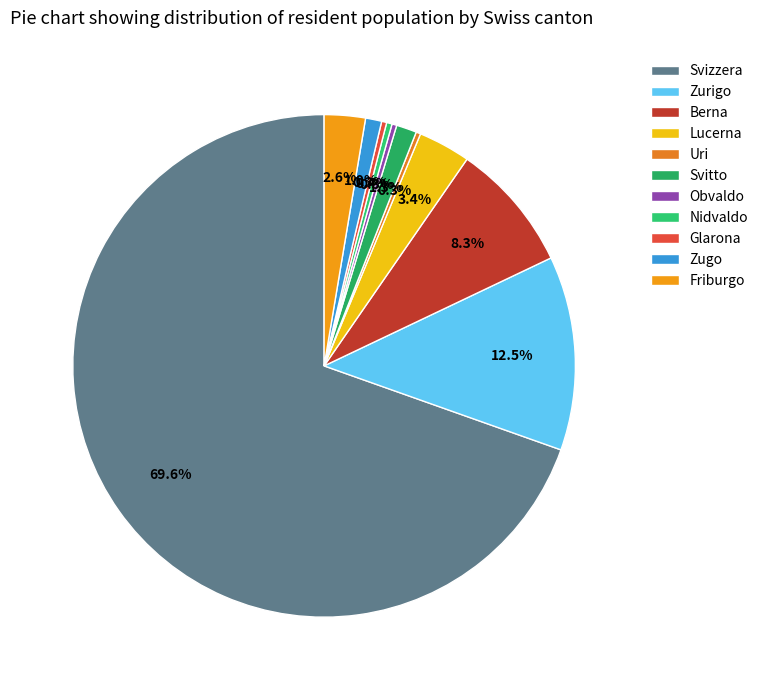

To the nearest percent, what portion does Berna represent?

8%